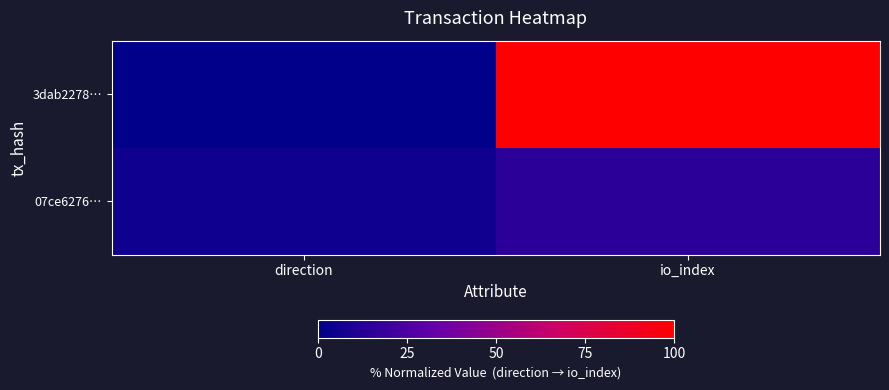

Rank the series by their maximum value, from lowest to highest.

07ce6276…, 3dab2278…